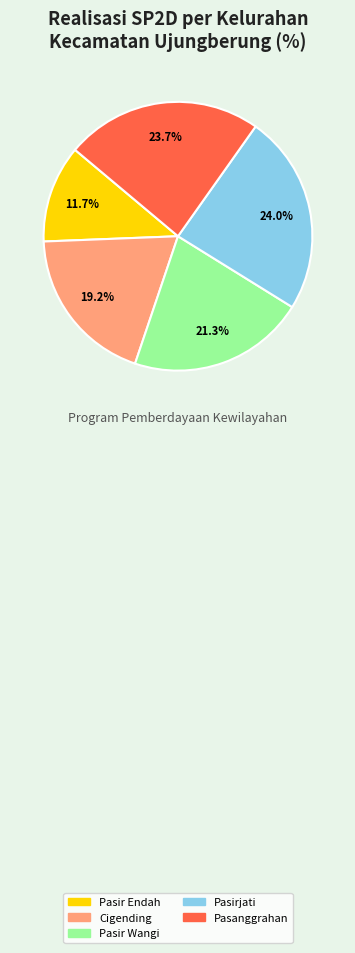

Which has a higher value, Cigending or Pasirjati?

Pasirjati